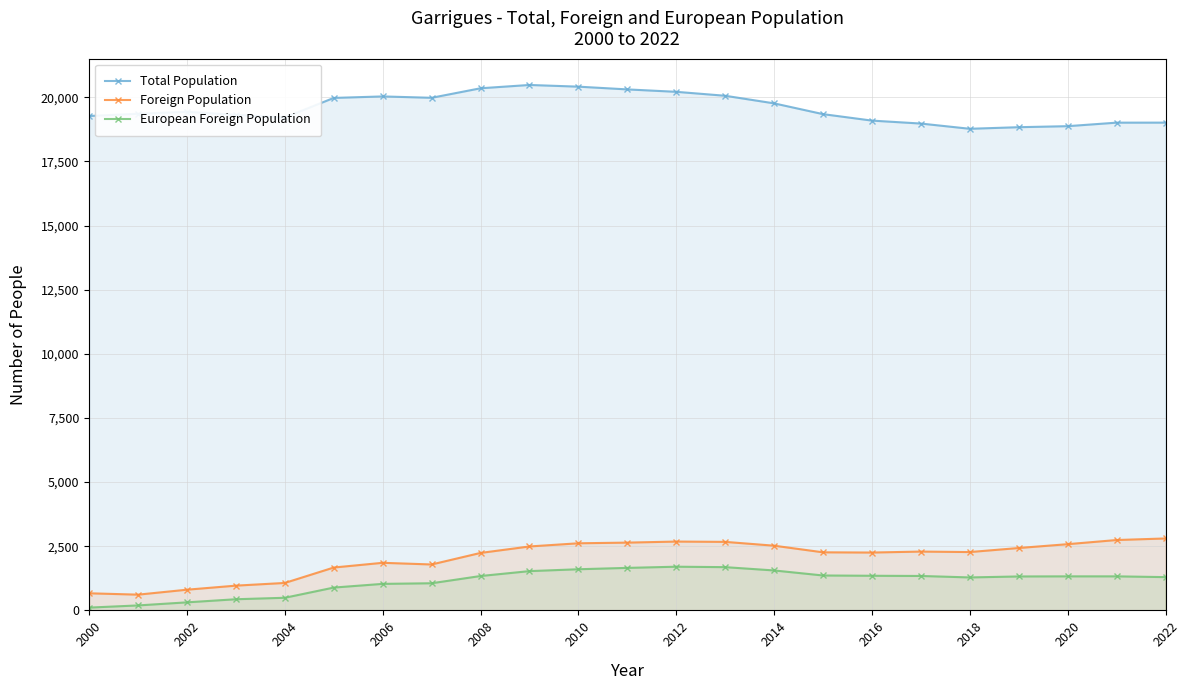

What is the average value of the Total Population series?

19567